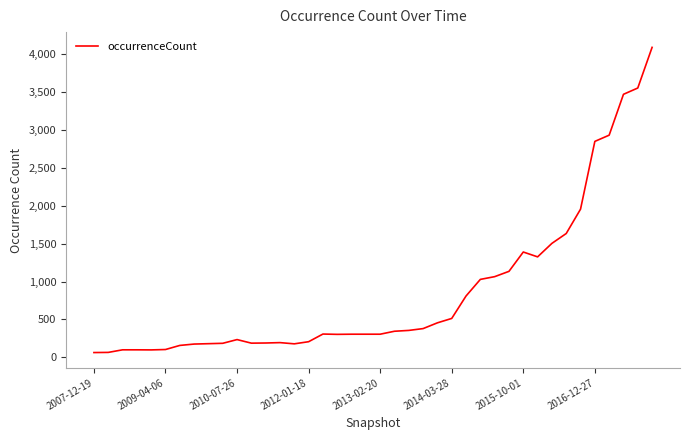

What is the maximum value shown in the chart?

4088